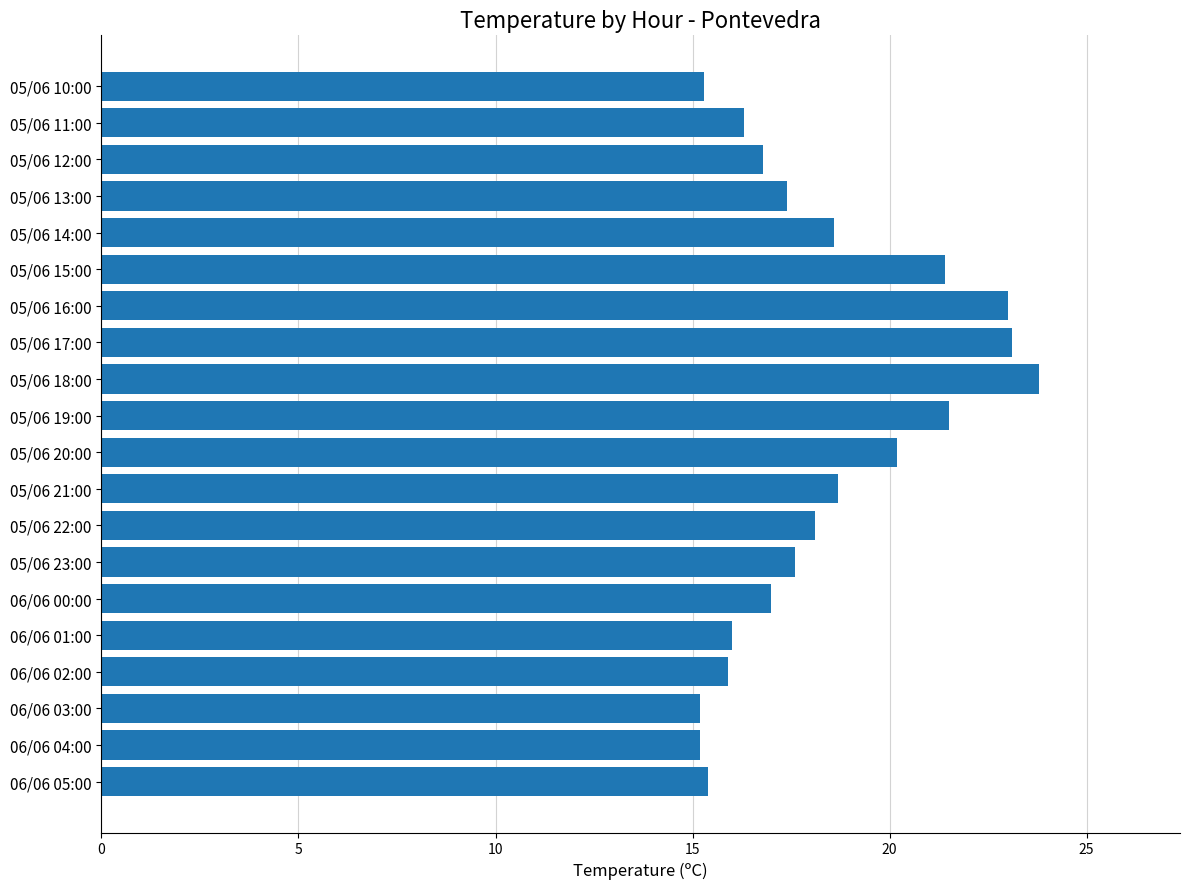

What is the ratio of the value at 06/06 01:00 to the value at 05/06 11:00?

1.0